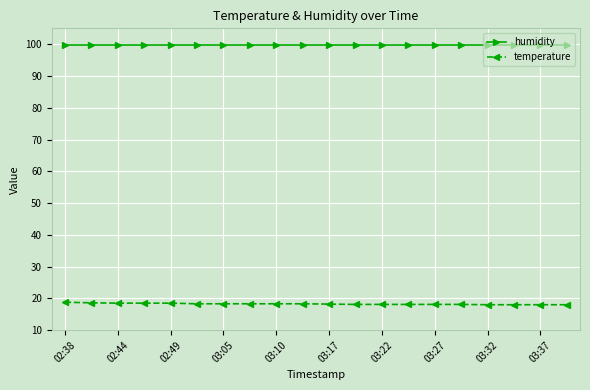

What is the value of the temperature point at the 12th from the left?

18.1